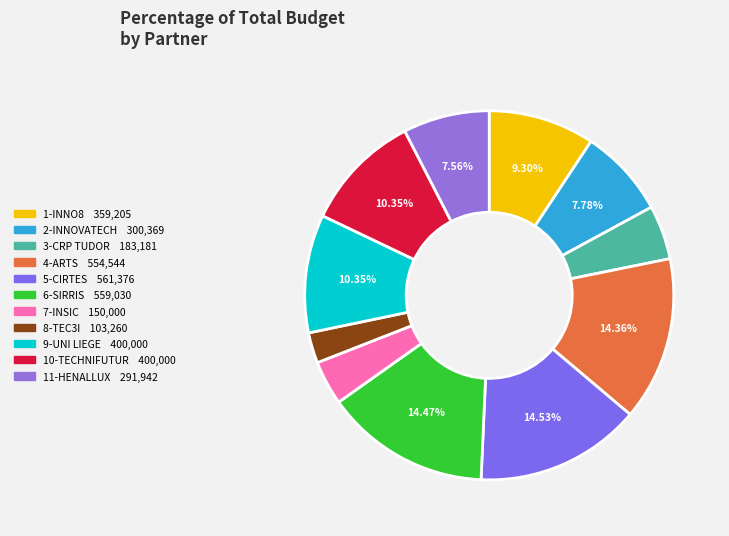

Is it true that 3-CRP TUDOR is 10% of the pie?

False